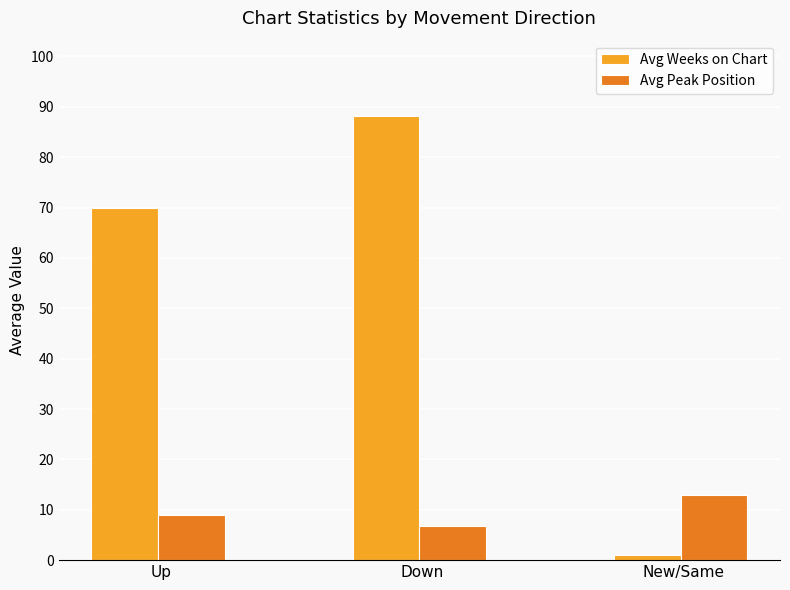

At which label does Avg Peak Position first exceed 9?

Up